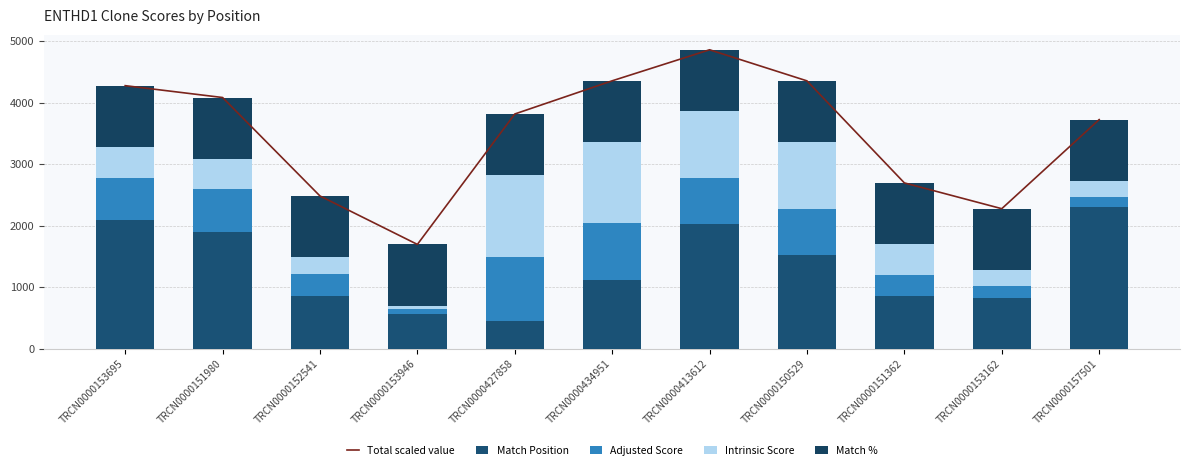

Which series has the widest spread of values?

Total scaled value